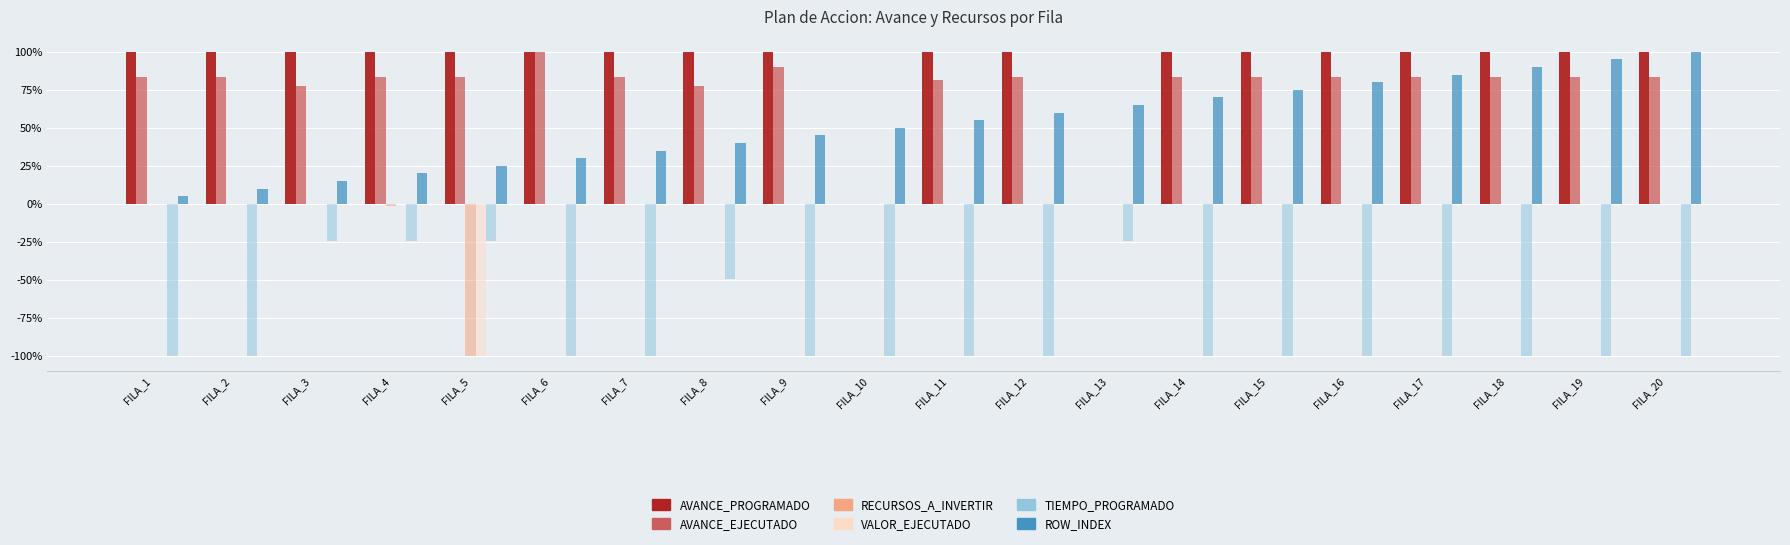

Which series changed the most between FILA_1 and FILA_12?

ROW_INDEX